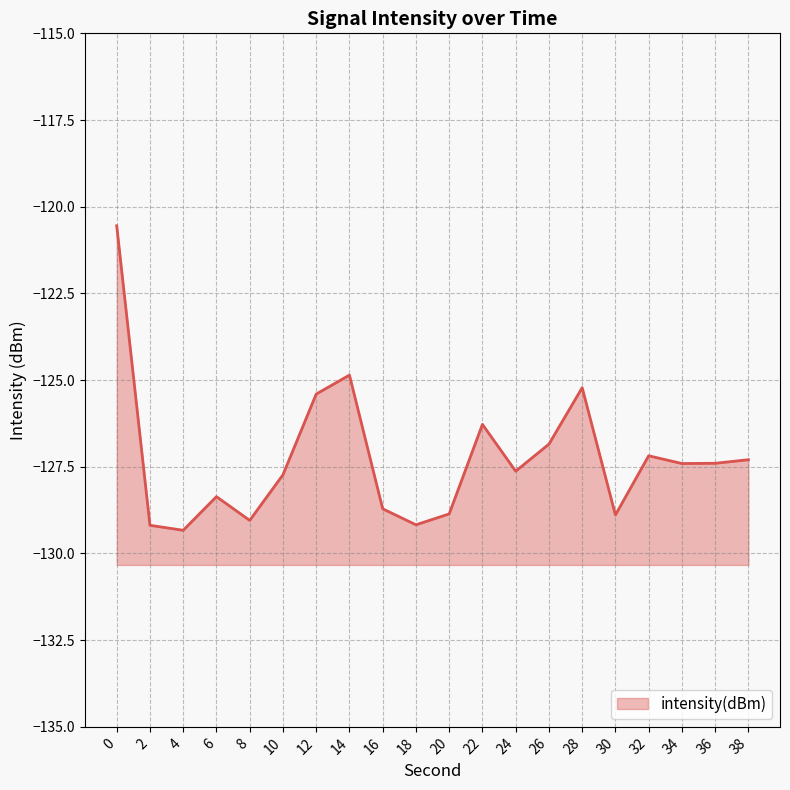

True or false: the data shows -129.2 at 2.

True